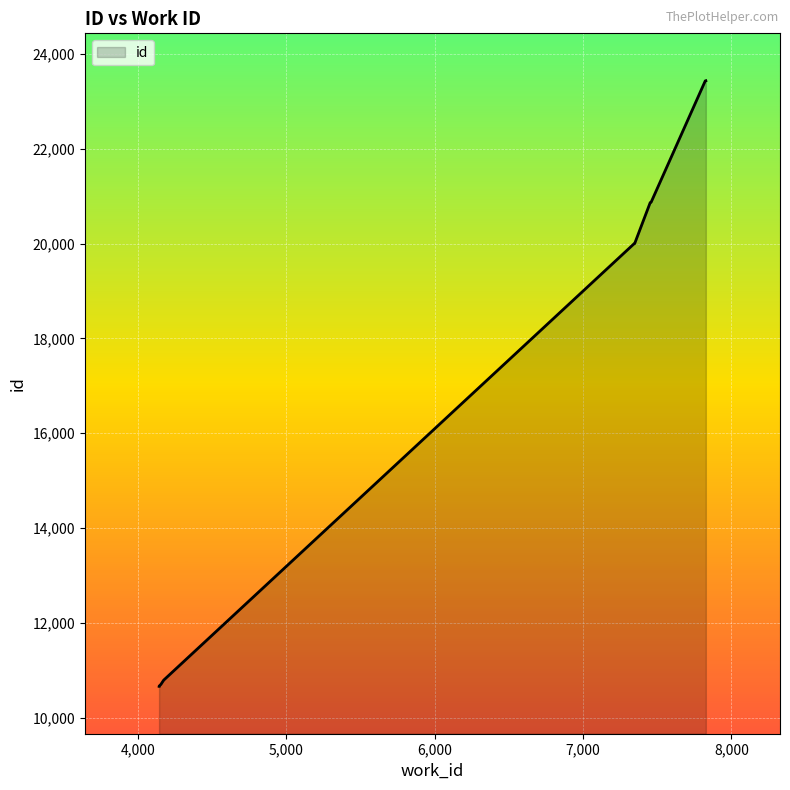

What is the value of the 2nd point from the left?

10658